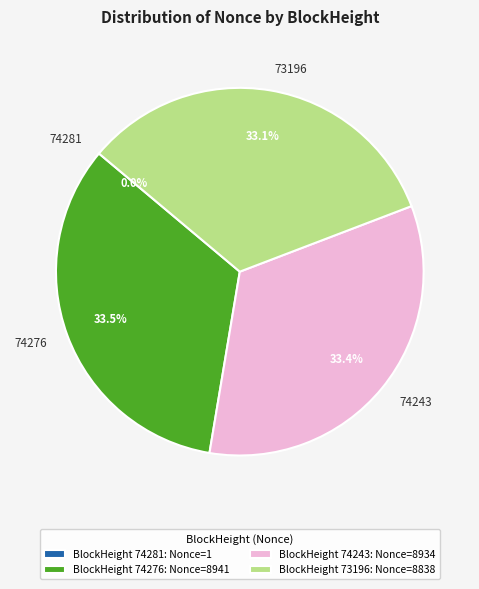

What is the ratio of the value at 74243 to the value at 74276?

1.0